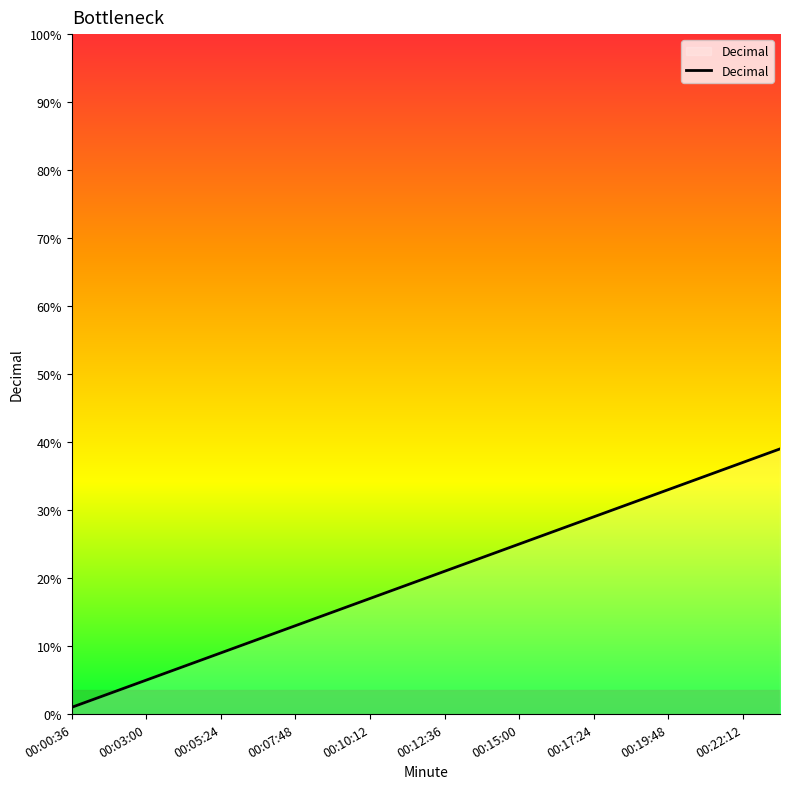

Reading left to right, list all the values displayed in this chart.

0.0	0.0	0.0	0.0	0.0	0.1	0.1	0.1	0.1	0.1	0.1	0.1	0.1	0.1	0.1	0.2	0.2	0.2	0.2	0.2	0.2	0.2	0.2	0.2	0.2	0.3	0.3	0.3	0.3	0.3	0.3	0.3	0.3	0.3	0.3	0.4	0.4	0.4	0.4